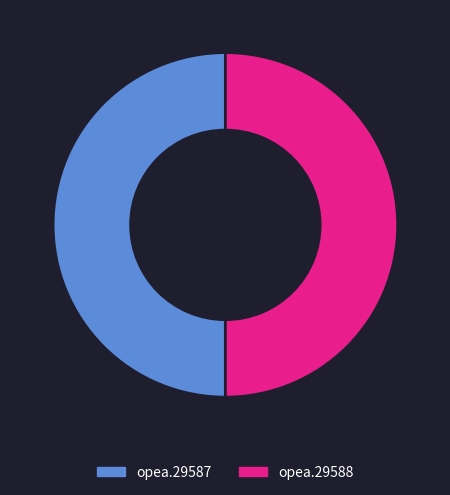

Combined, do opea.29588 and opea.29587 account for over 50%?

Yes